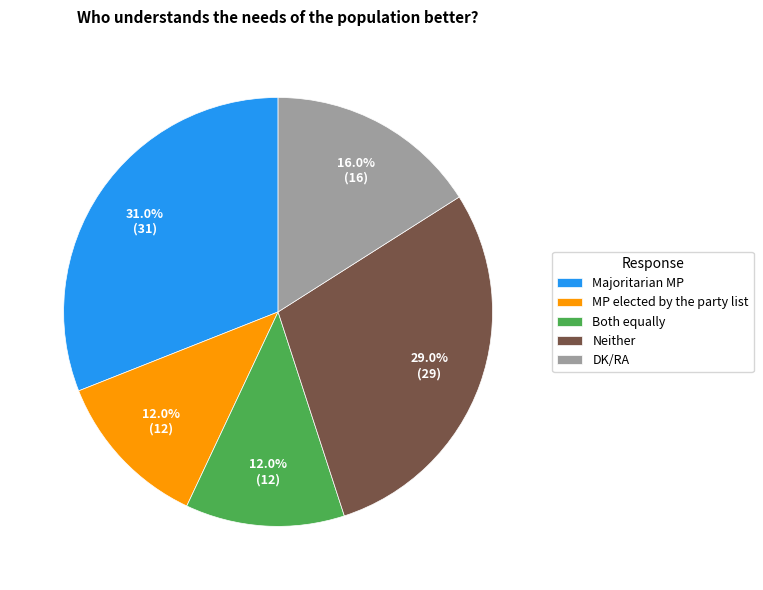

To the nearest percent, what is the difference between the largest and smallest slice percentages?

19%